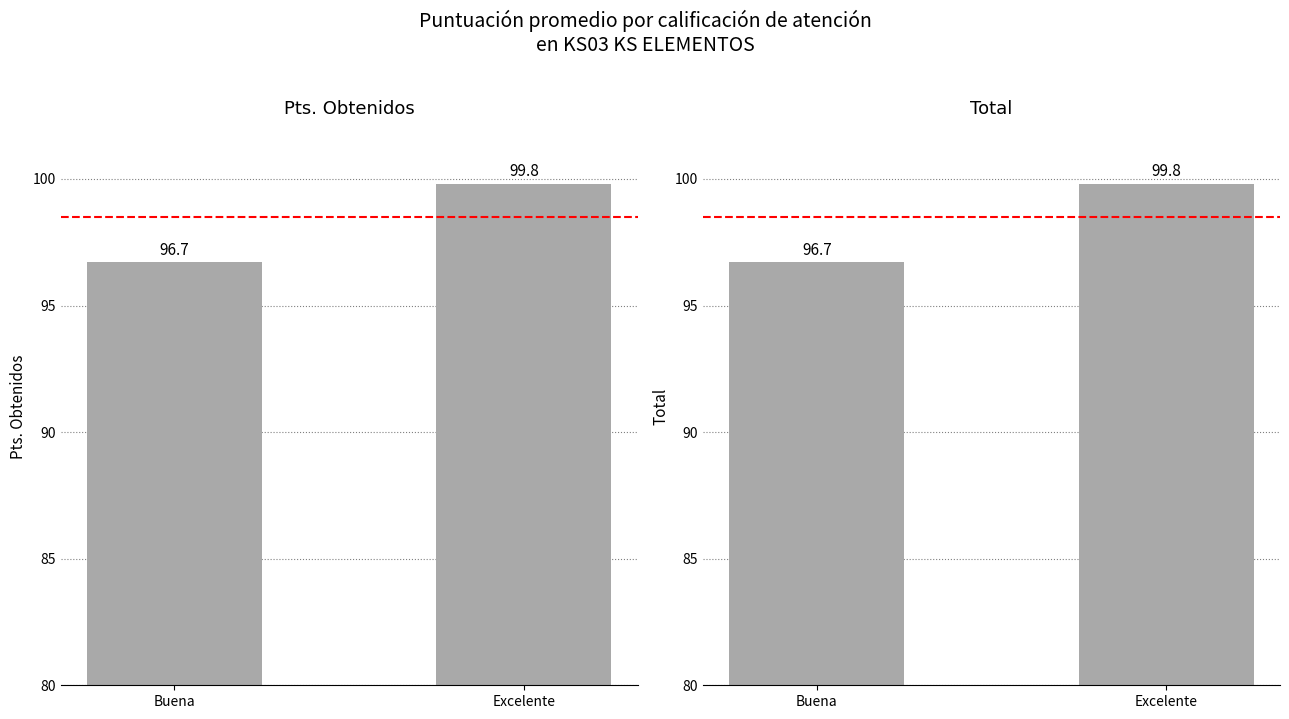

What are all the series names shown in the legend?

Pts. Obtenidos, Total